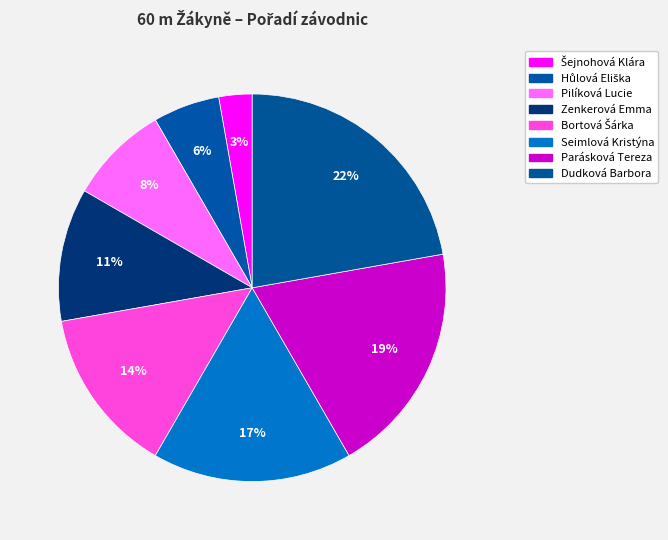

To the nearest percent, what is the average slice percentage?

12%